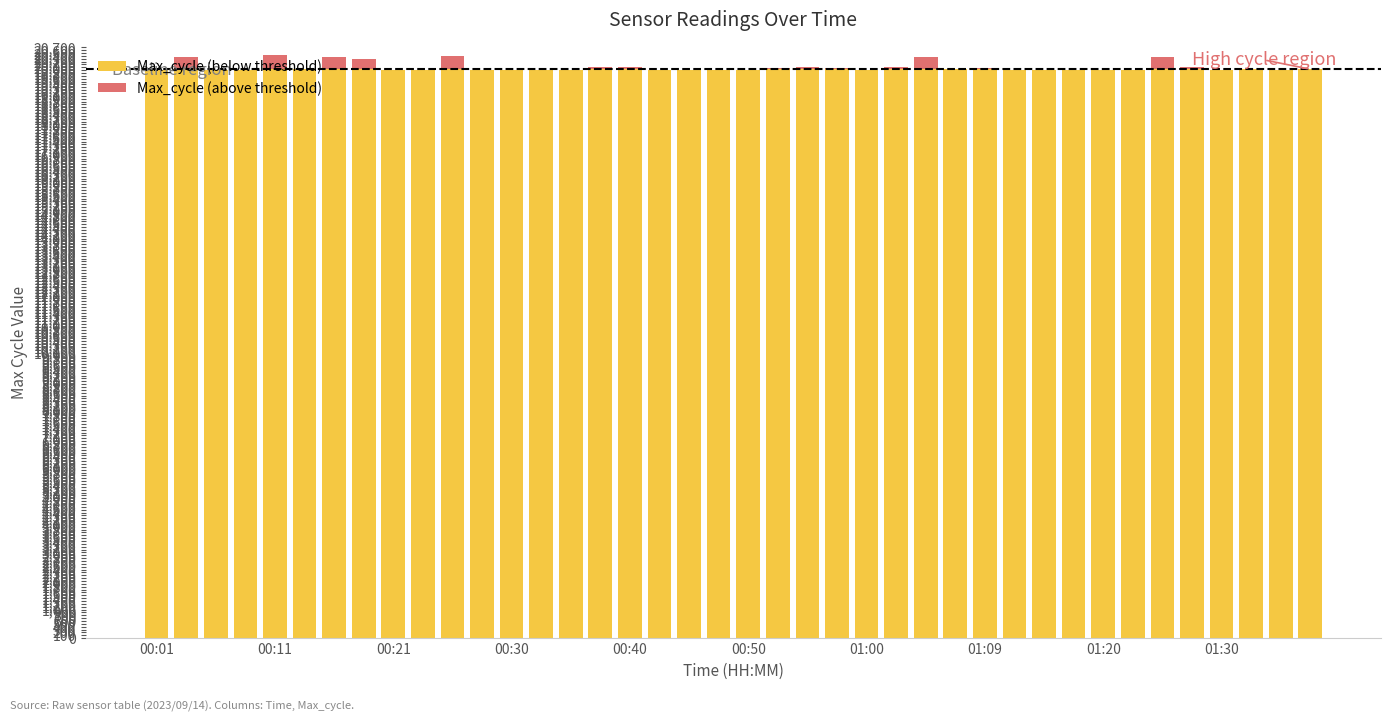

Are the bars horizontal?

No